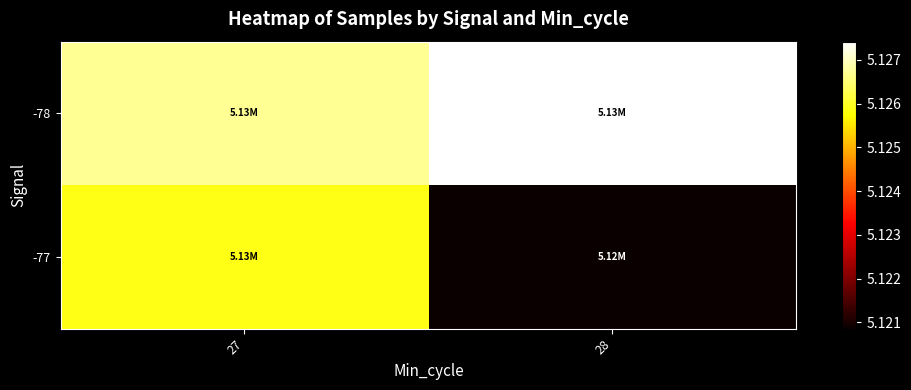

Which series changed the most between 27 and 28?

-77